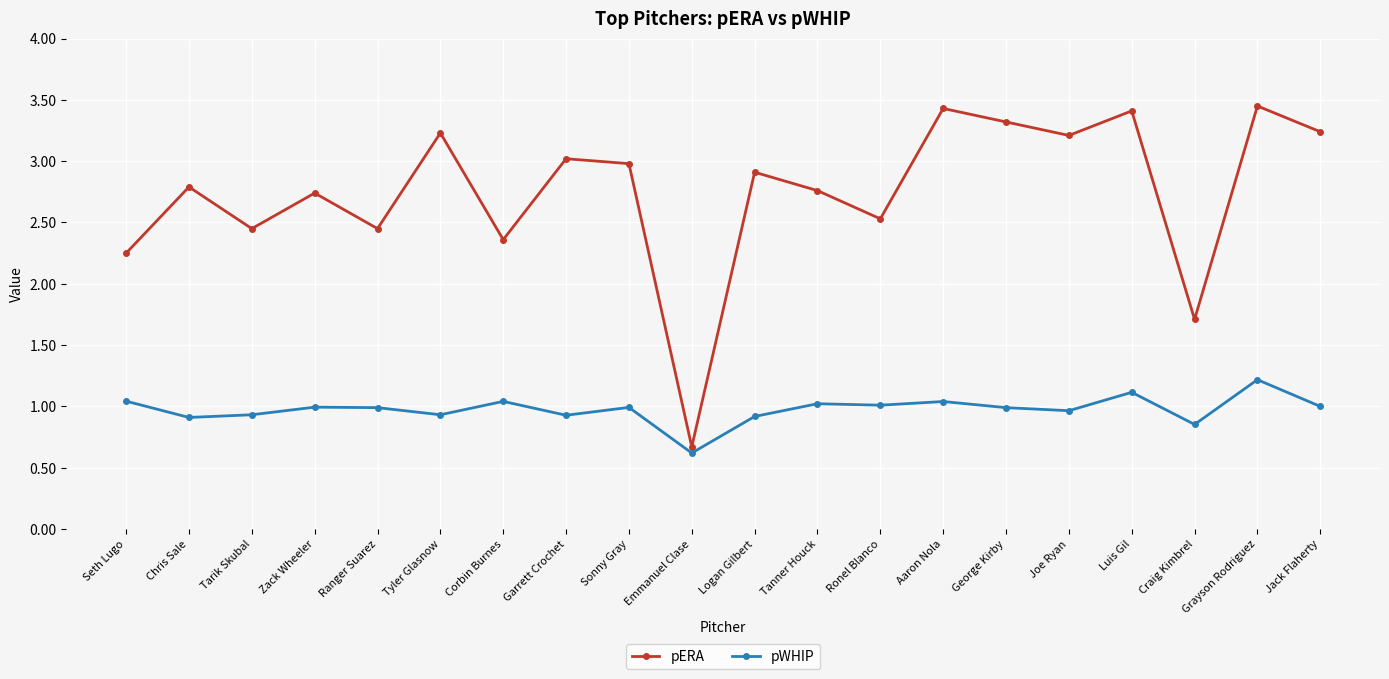

Which category has the lowest value in the pWHIP series?

Emmanuel Clase